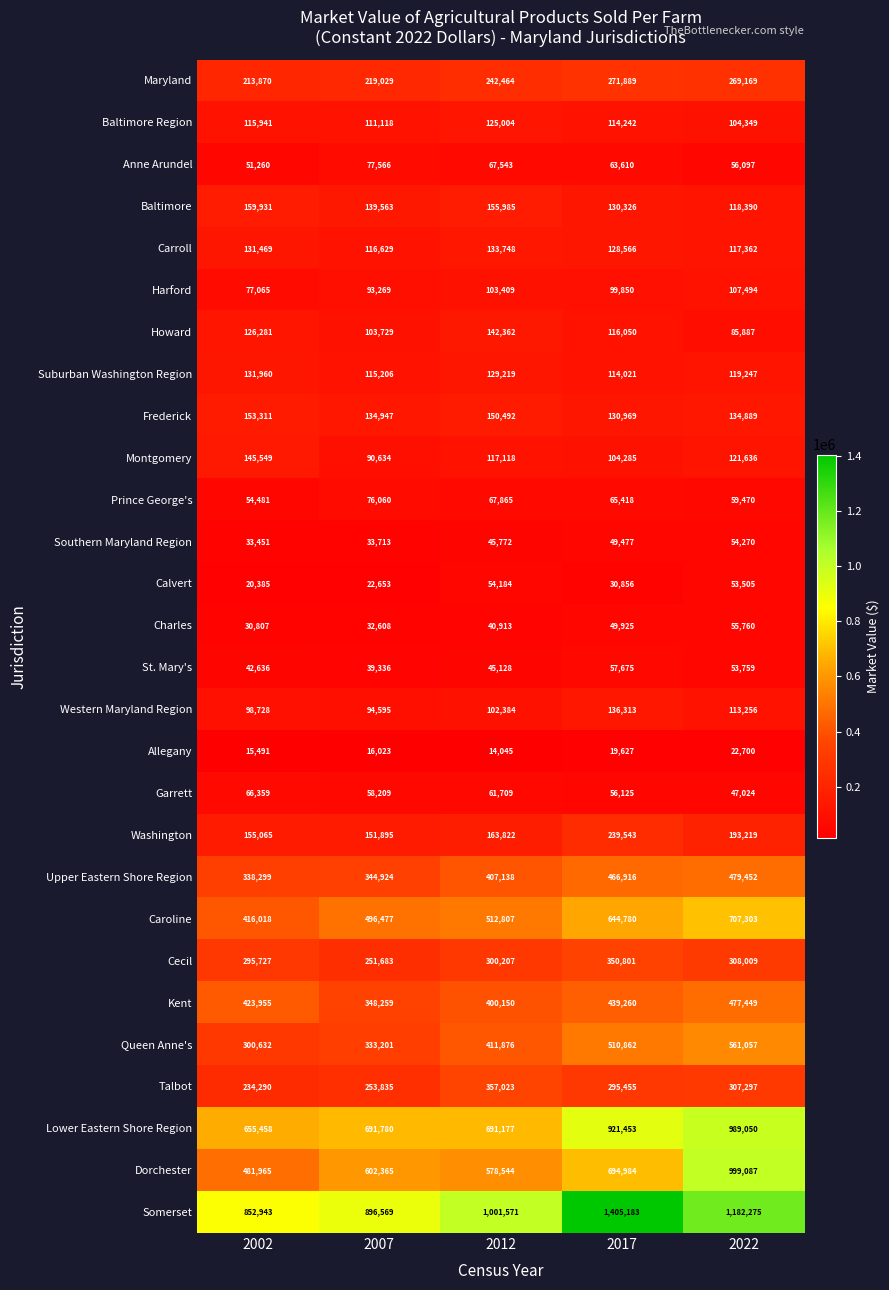

At which category is the sum across all series the highest?

2022